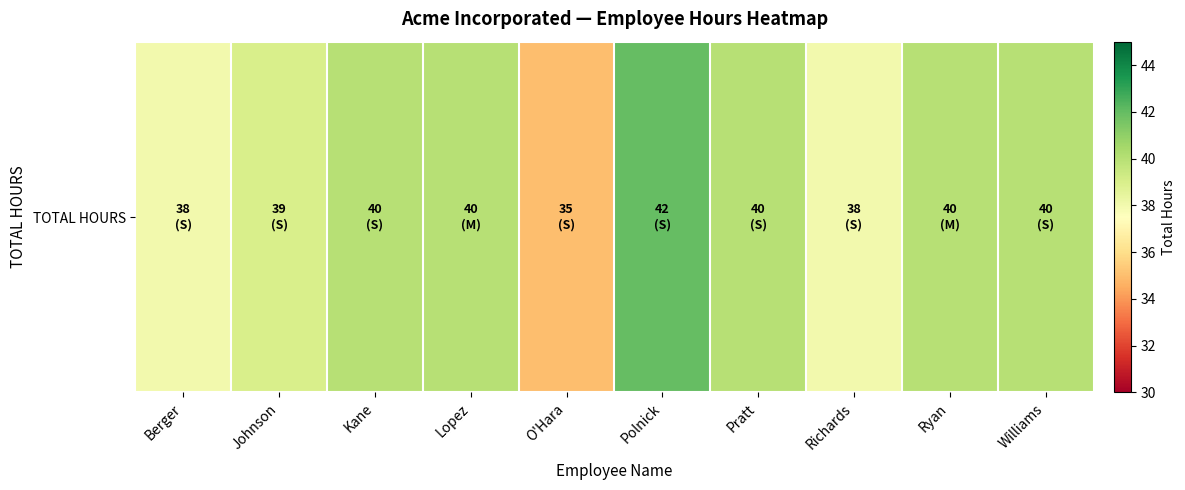

How many data points are less than 40?

4